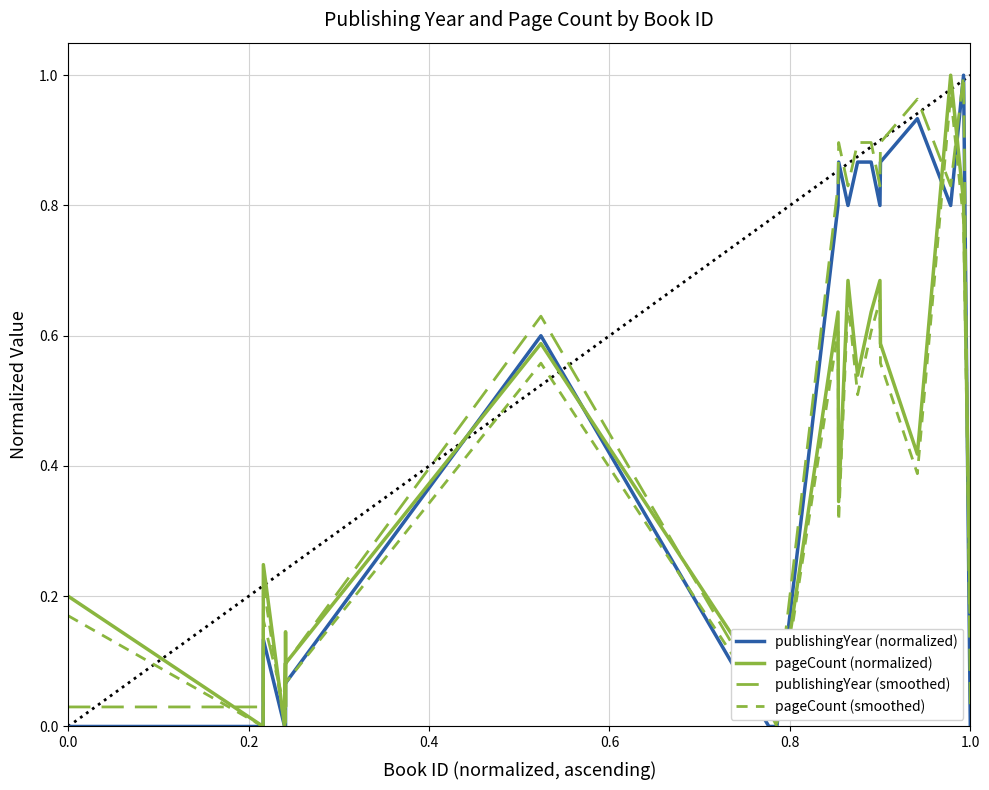

Which series has the largest total across all categories?

publishingYear (smoothed)